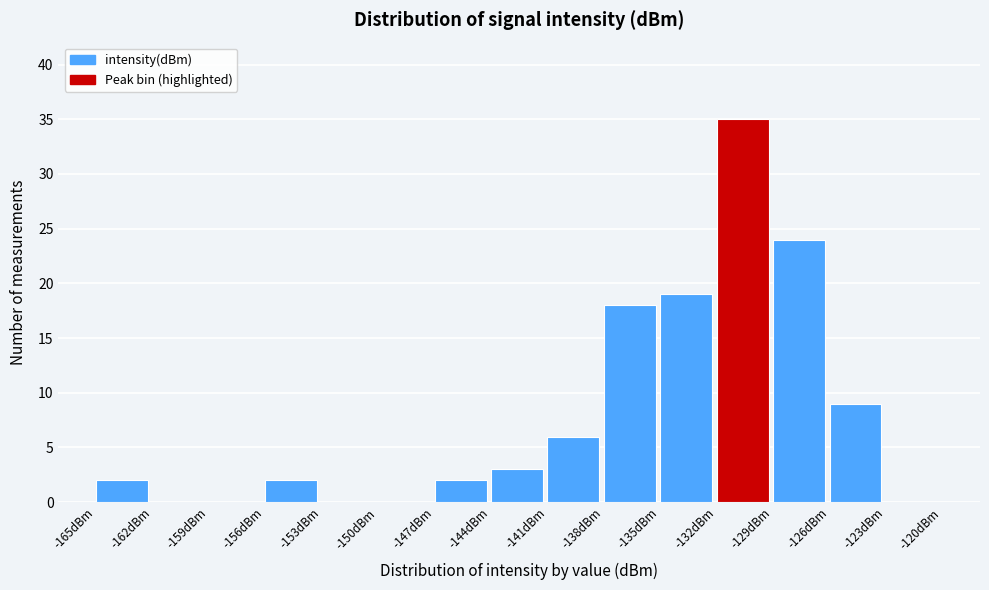

Reading left to right, list every bar in this chart as the range it spans on the x-axis followed by its height. The values are not printed on the chart, so give them approximately, as read against the axis.

-165 to -162: 2
-162 to -159: 0
-159 to -156: 0
-156 to -153: 2
-153 to -150: 0
-150 to -147: 0
-147 to -144: 2
-144 to -141: 3
-141 to -138: 6
-138 to -135: 18
-135 to -132: 19
-132 to -129: 35
-129 to -126: 24
-126 to -123: 9
-123 to -120: 0